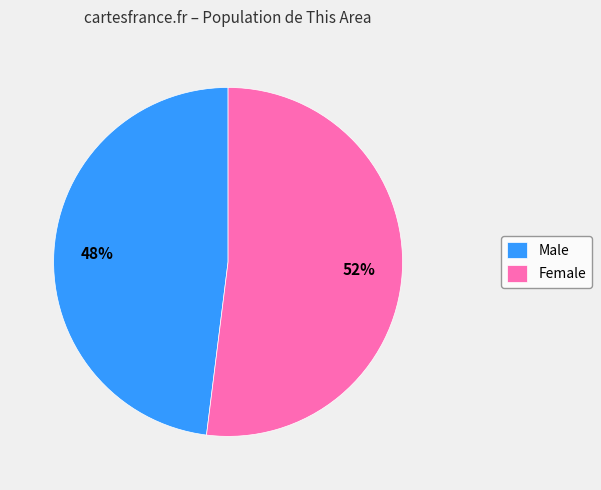

What is the ratio of the value at Male to the value at Female?

0.9